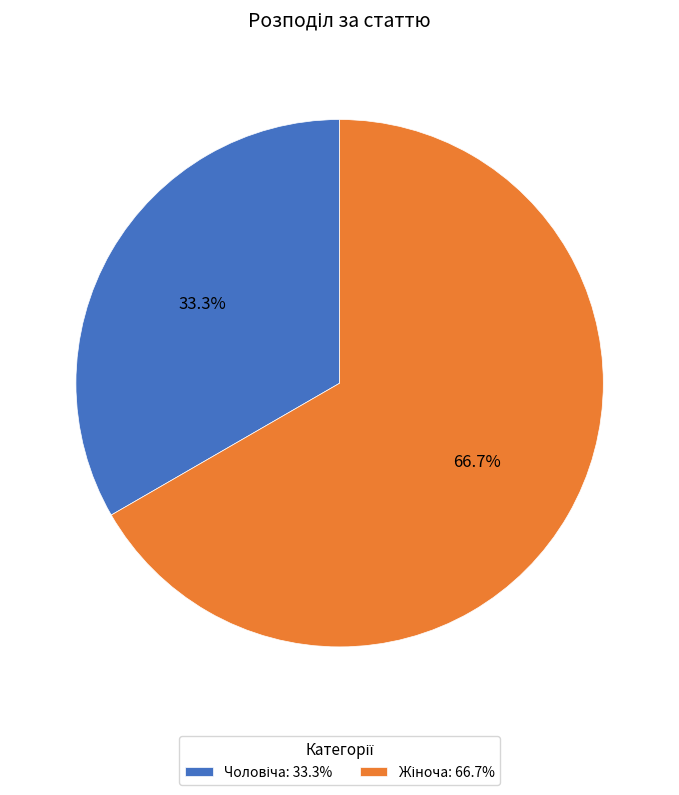

How many slices are in this pie chart?

2